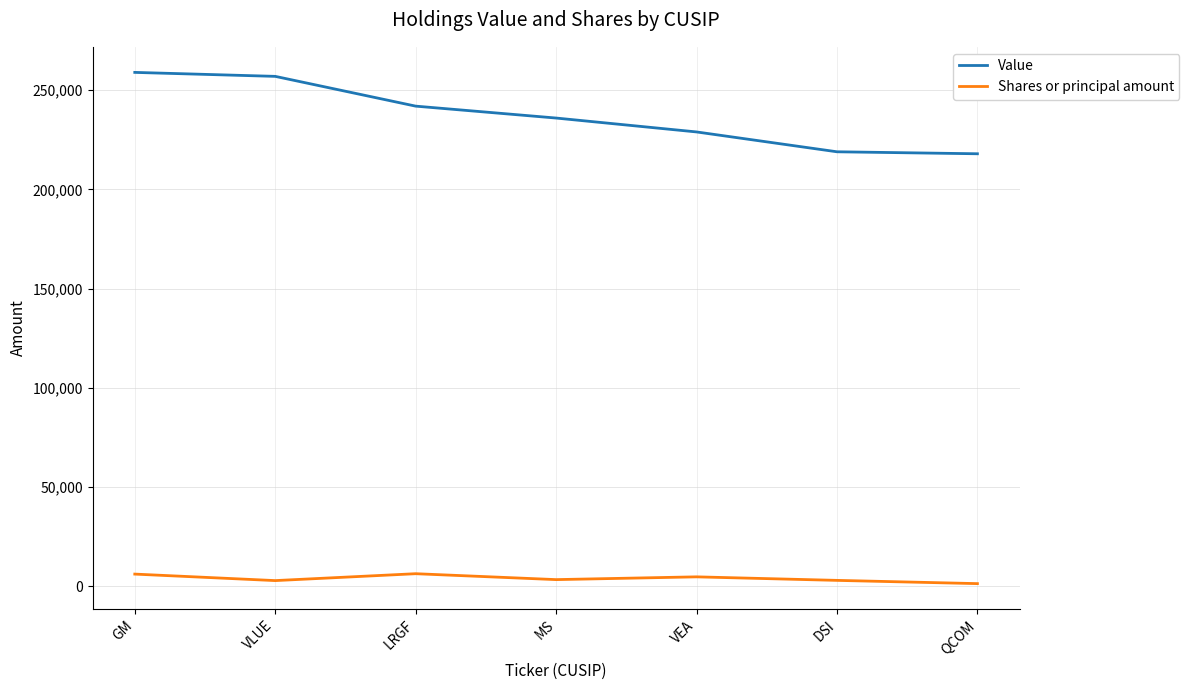

True or false: Shares or principal amount has more than 2 points higher than both neighbors.

False